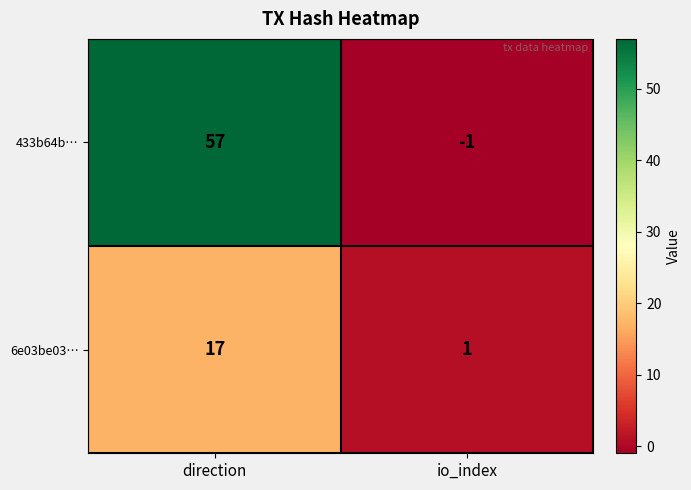

What is the spread (max minus min) of values at io_index?

2